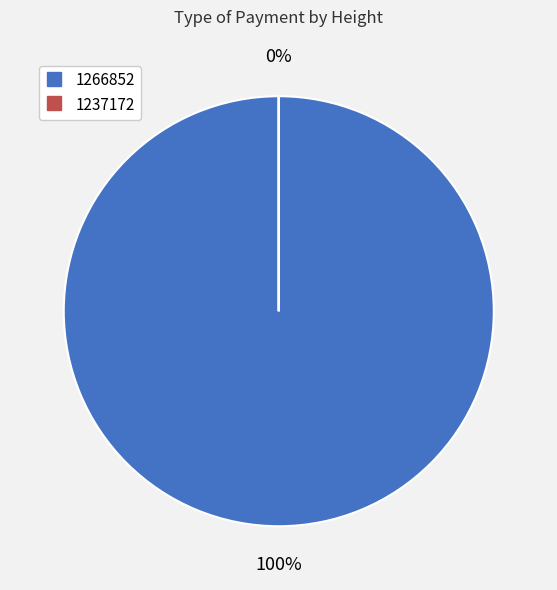

How many segments does this pie chart have?

2